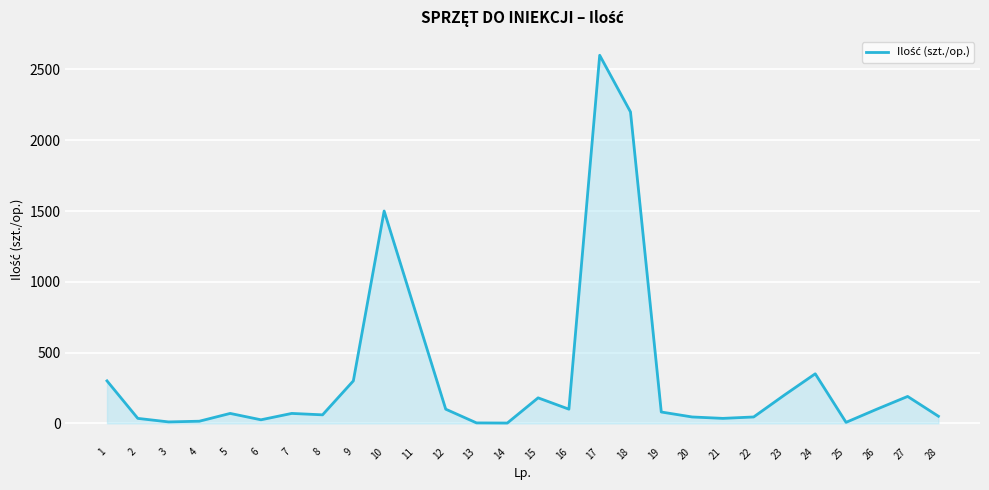

At which category does the data reach its first local peak?

5